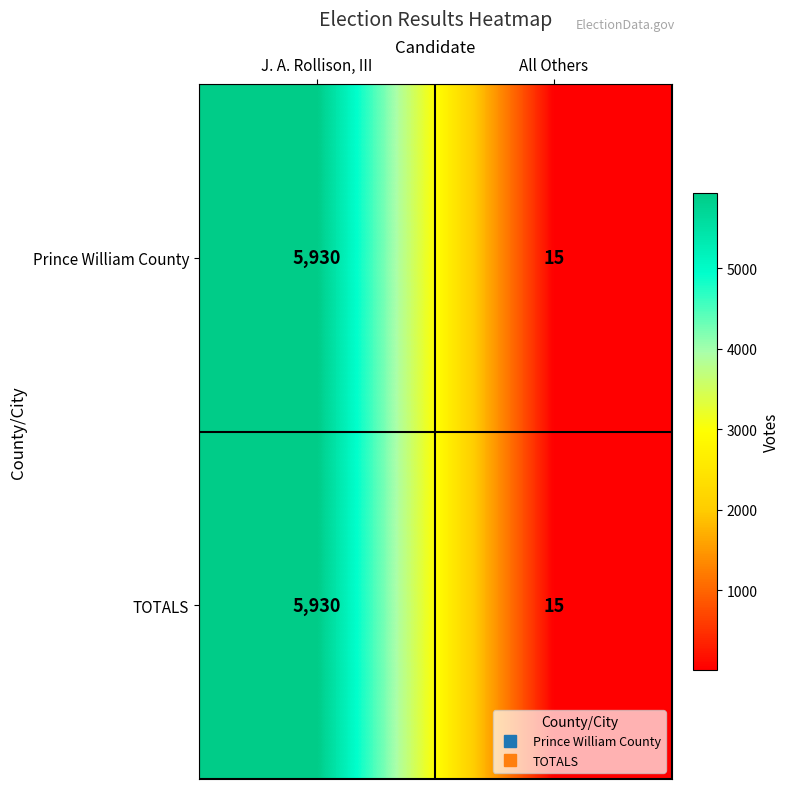

What is the difference between the TOTALS values at J. A. Rollison, III and All Others?

5915